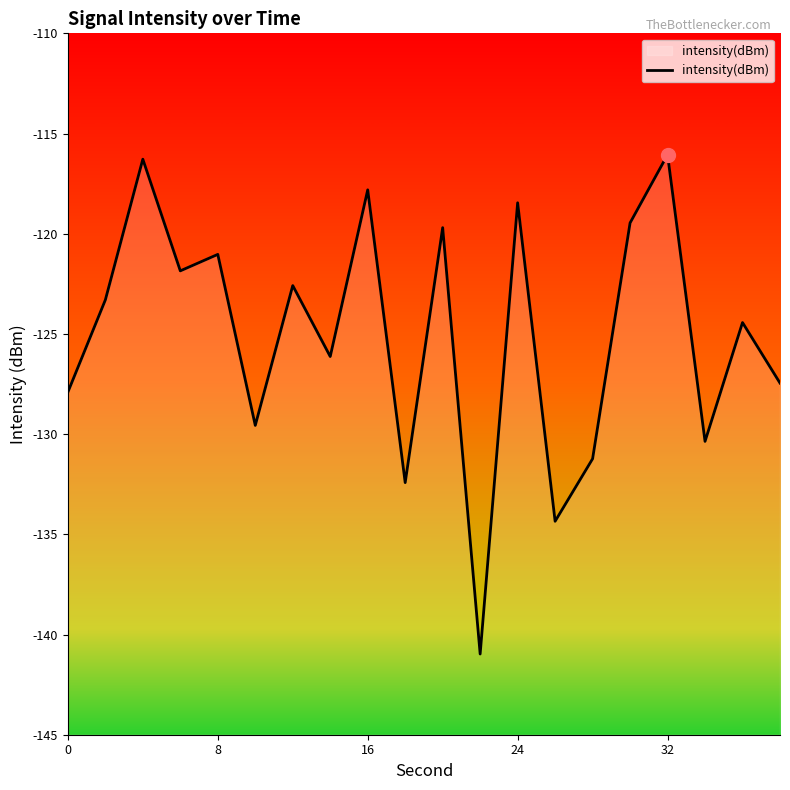

How many values exceed -123?

9